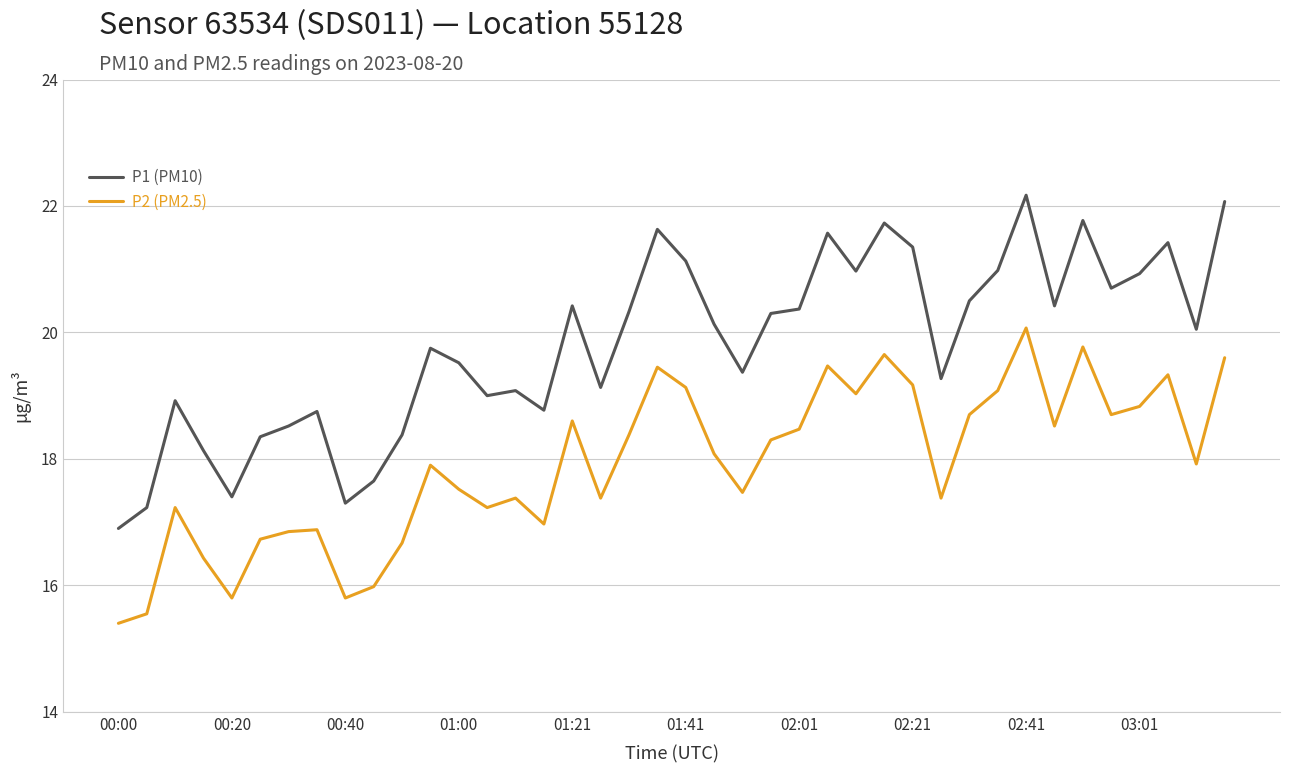

Which series has the largest total across all categories?

P1 (PM10)